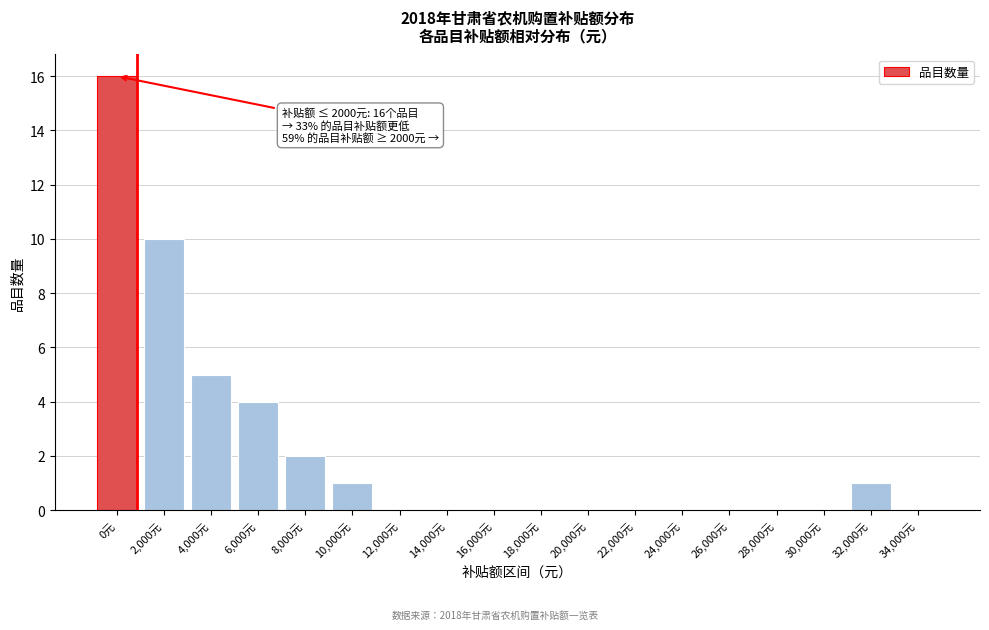

Reading right to left, what are all the values shown in this chart?

34,000元=0	32,000元=1	30,000元=0	28,000元=0	26,000元=0	24,000元=0	22,000元=0	20,000元=0	18,000元=0	16,000元=0	14,000元=0	12,000元=0	10,000元=1	8,000元=2	6,000元=4	4,000元=5	2,000元=10	0元=16